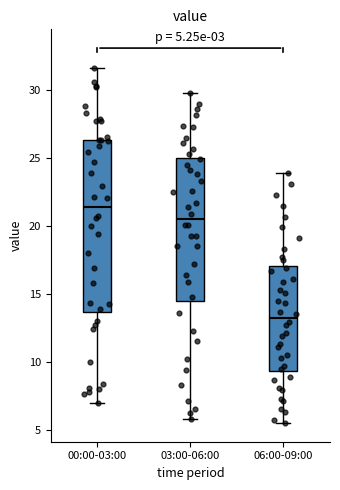

Which box's median line is the lowest?

06:00-09:00